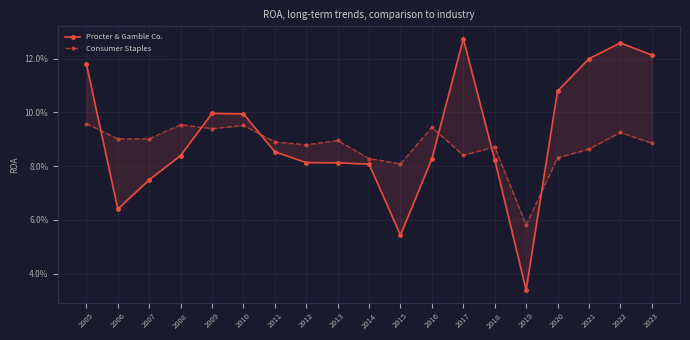

Where is Consumer Staples nearest to the value 0?

2019